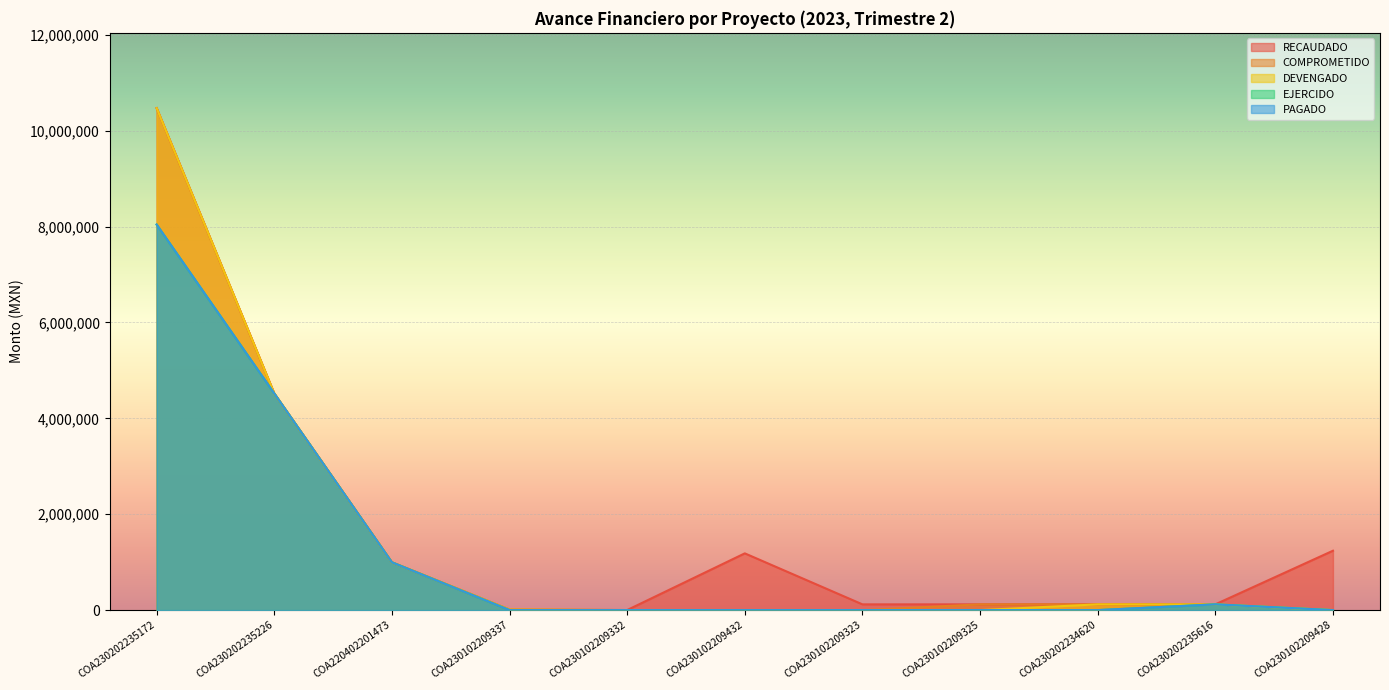

What position from the left is COA230102209325?

8